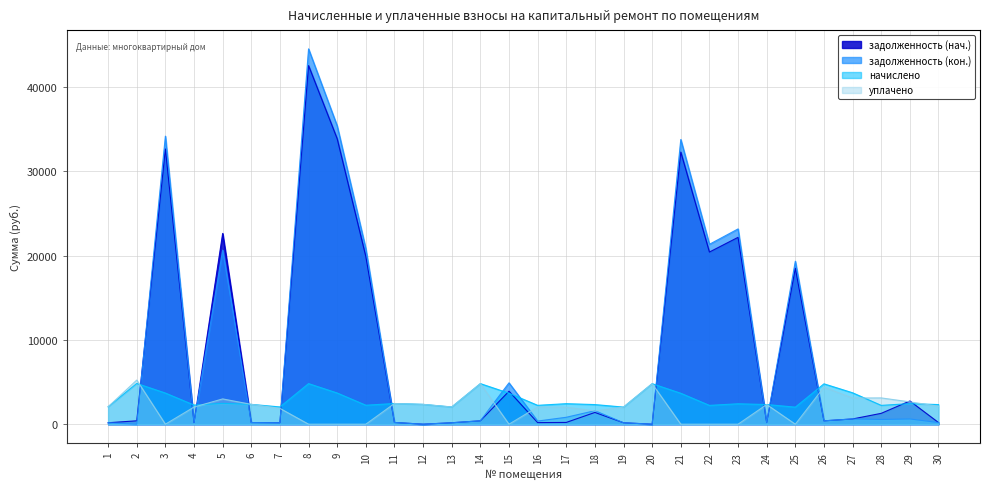

What is the difference between the задолженность (нач.) values at 13 and 17?

38.5